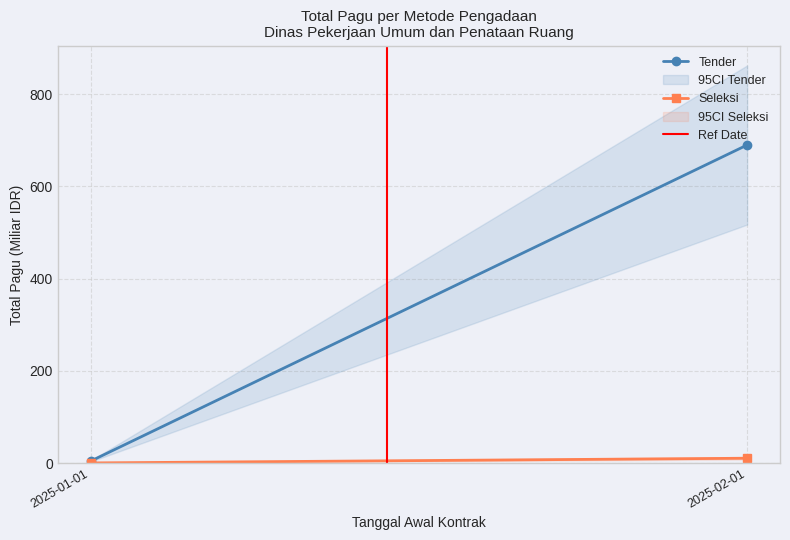

True or false: Ref Date has a value of 1.4 at 2025-02-01.

False